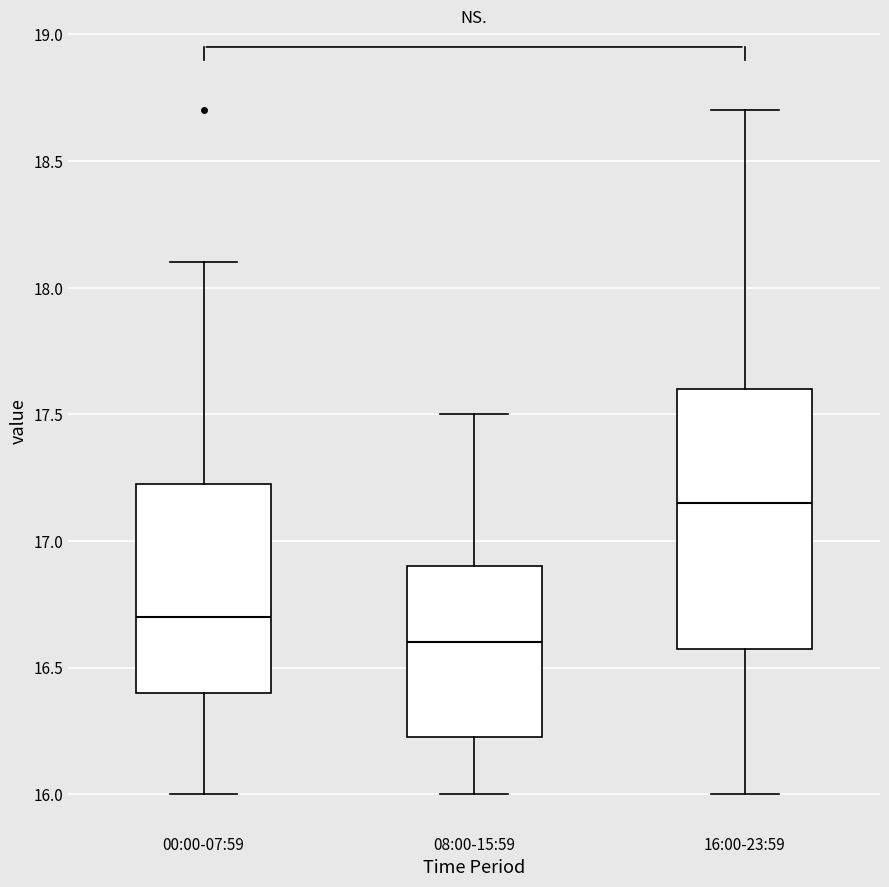

Reading left to right, read every box against the y-axis: the position of its median line, the range the box covers, and the ends of its whiskers. The values are not printed on the chart, so give them approximately, as read against the axis.

00:00-07:59: median 16.70, box 16.40 to 17.25, whiskers 16.00 to 18.10
08:00-15:59: median 16.60, box 16.25 to 16.90, whiskers 16.00 to 17.50
16:00-23:59: median 17.15, box 16.60 to 17.60, whiskers 16.00 to 18.70